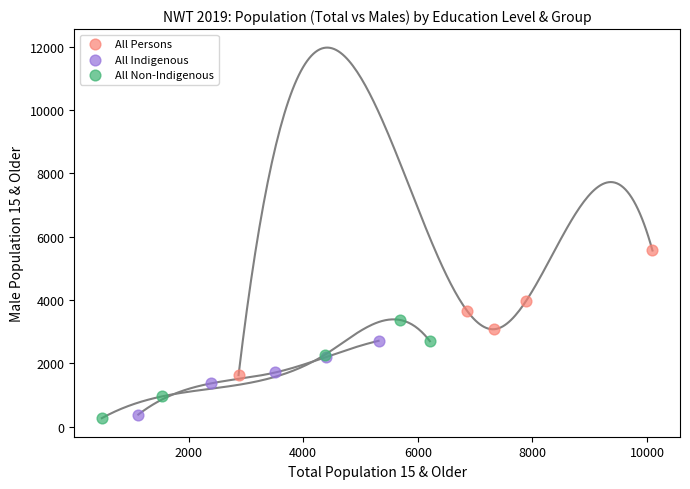

Which series reaches the maximum Y coordinate?

All Persons